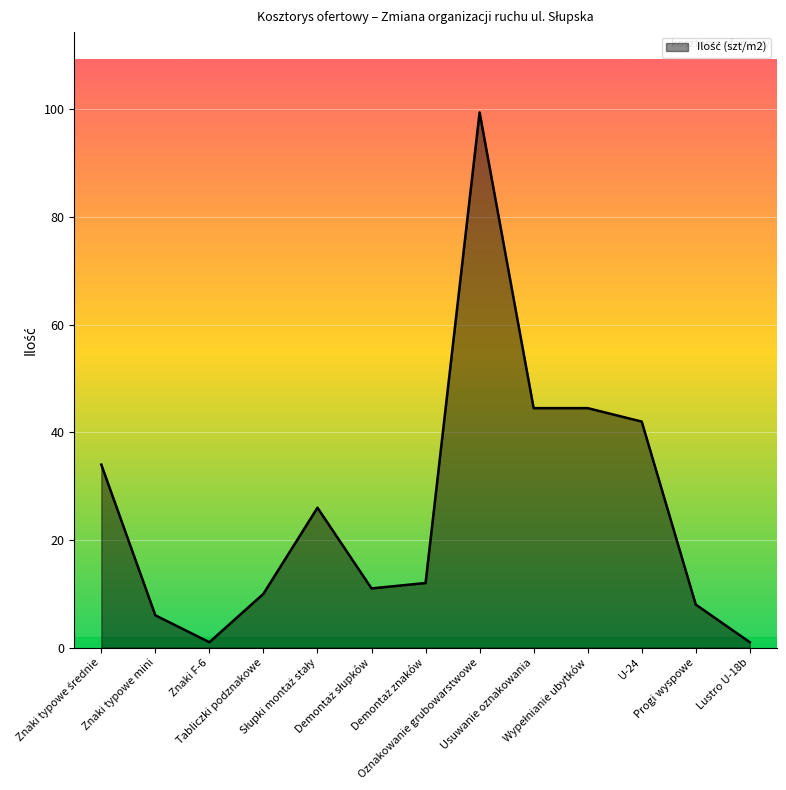

What is the greatest value displayed?

99.5